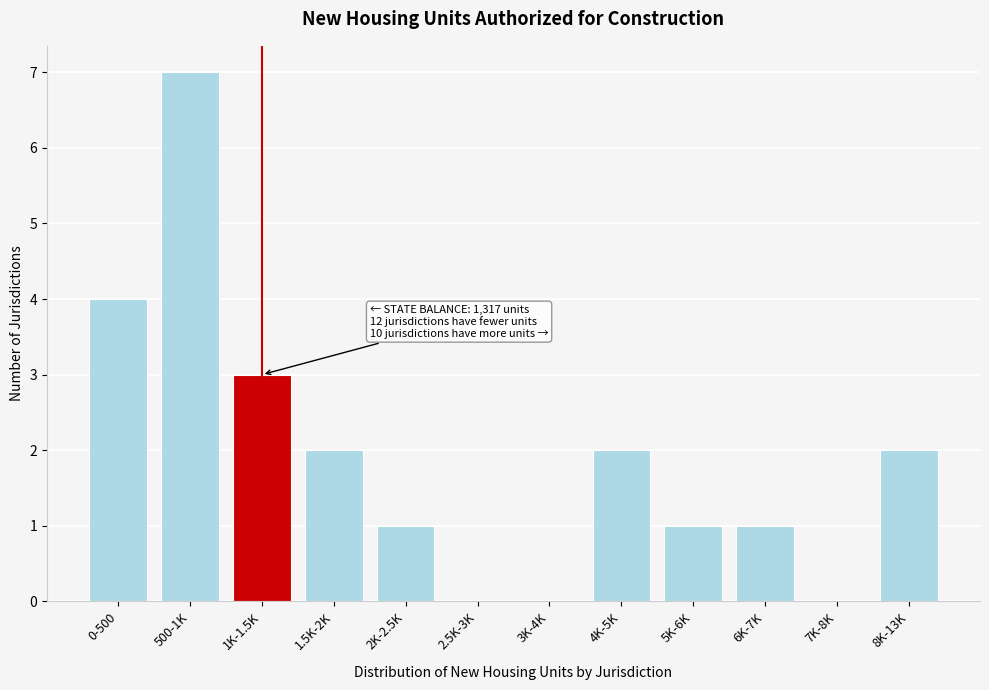

Reading left to right, transcribe all the data shown in this chart.

0-500=4	500-1K=7	1K-1.5K=3	1.5K-2K=2	2K-2.5K=1	2.5K-3K=0	3K-4K=0	4K-5K=2	5K-6K=1	6K-7K=1	7K-8K=0	8K-13K=2